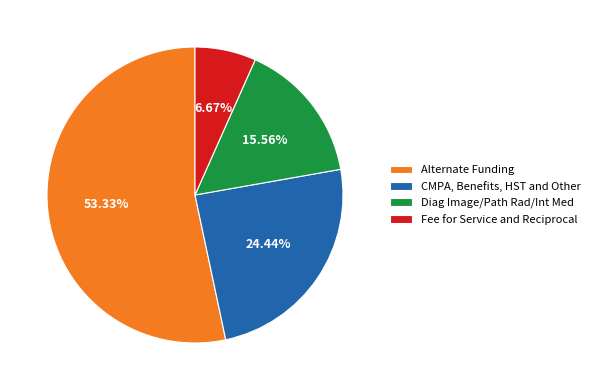

To the nearest percent, what is the difference between the largest and smallest slice percentages?

47%